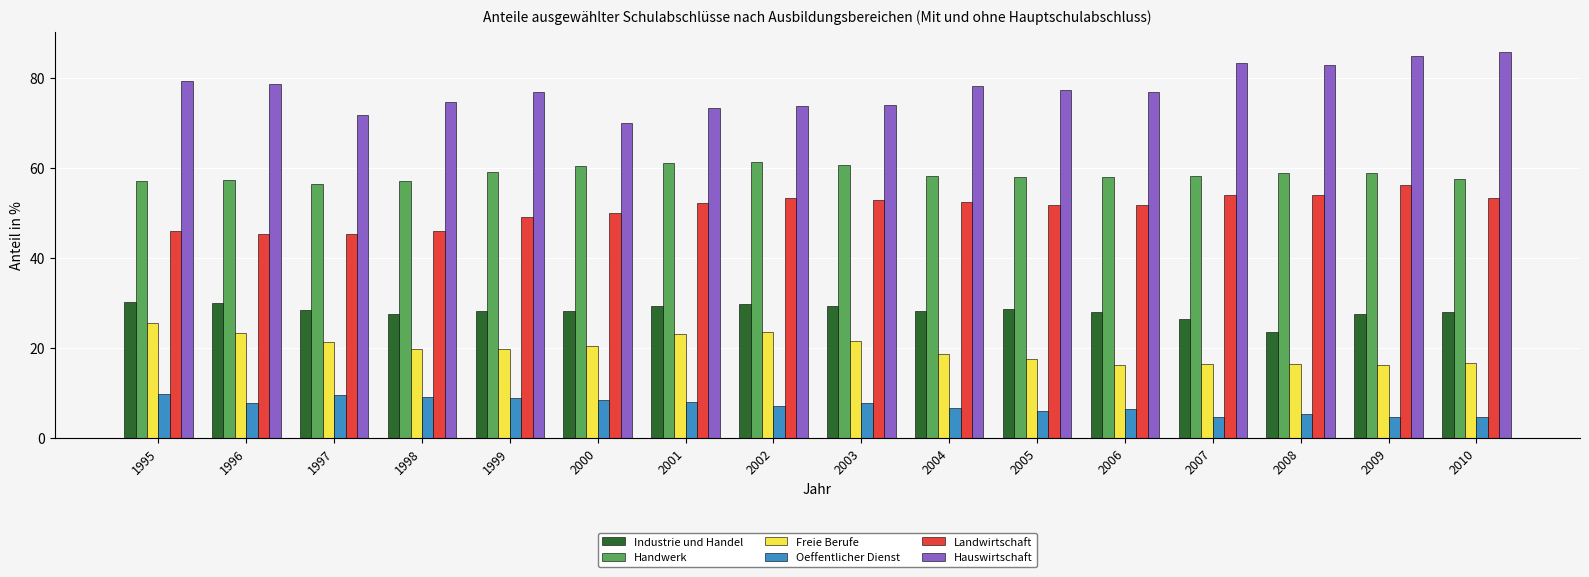

What is the value of the Industrie und Handel bar at the 15th from the left?

27.4